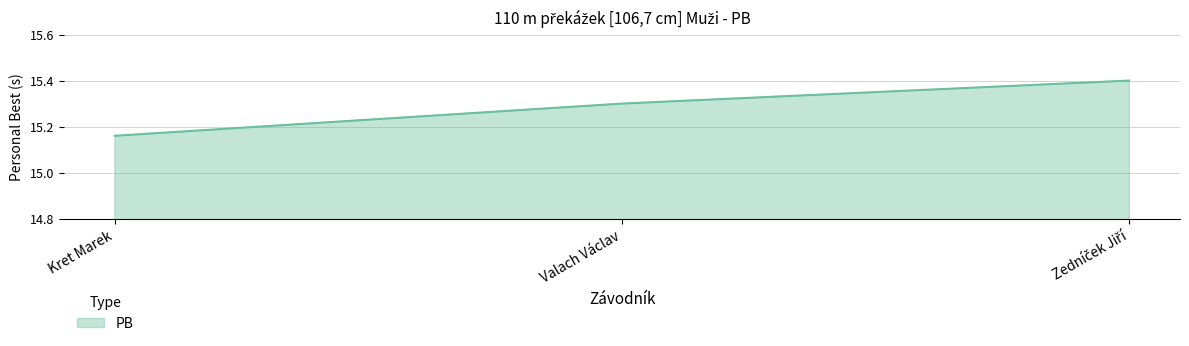

What position from the left is Valach Václav?

2